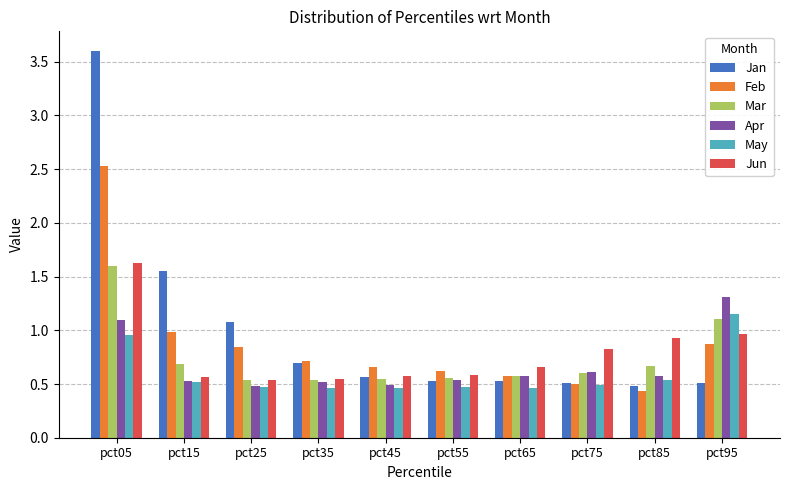

Rank the series at pct05 from lowest to highest value.

May, Apr, Mar, Jun, Feb, Jan